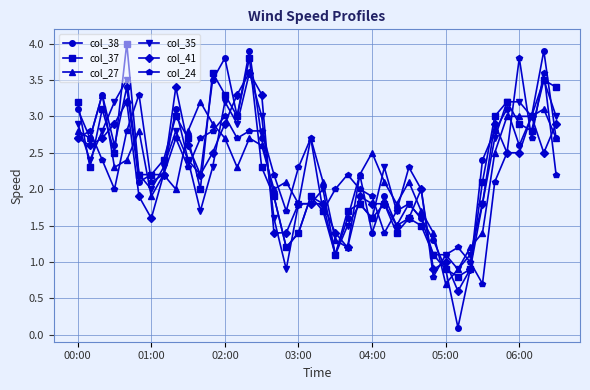

True or false: col_27 and col_41 cross at least once.

True